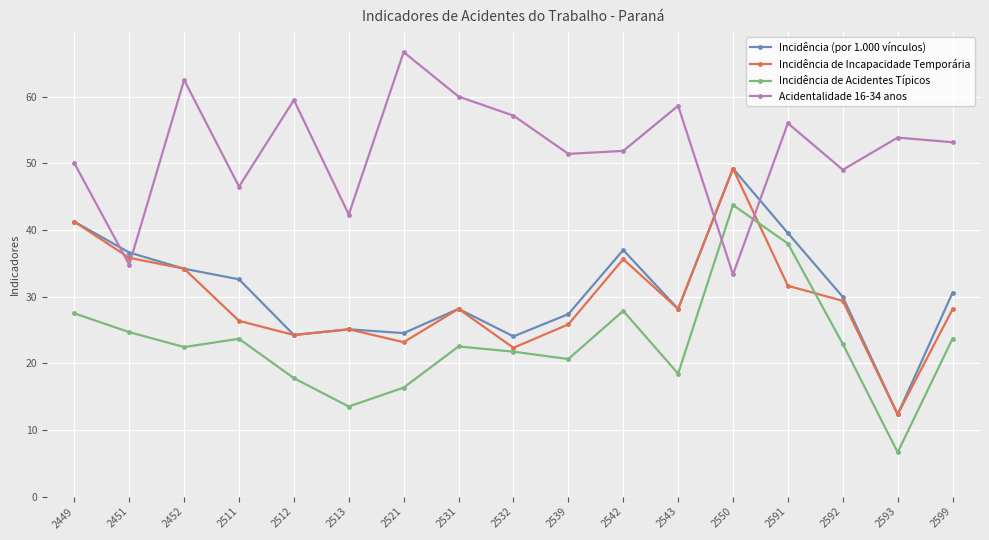

Is this an area chart (filled region under the line)?

No